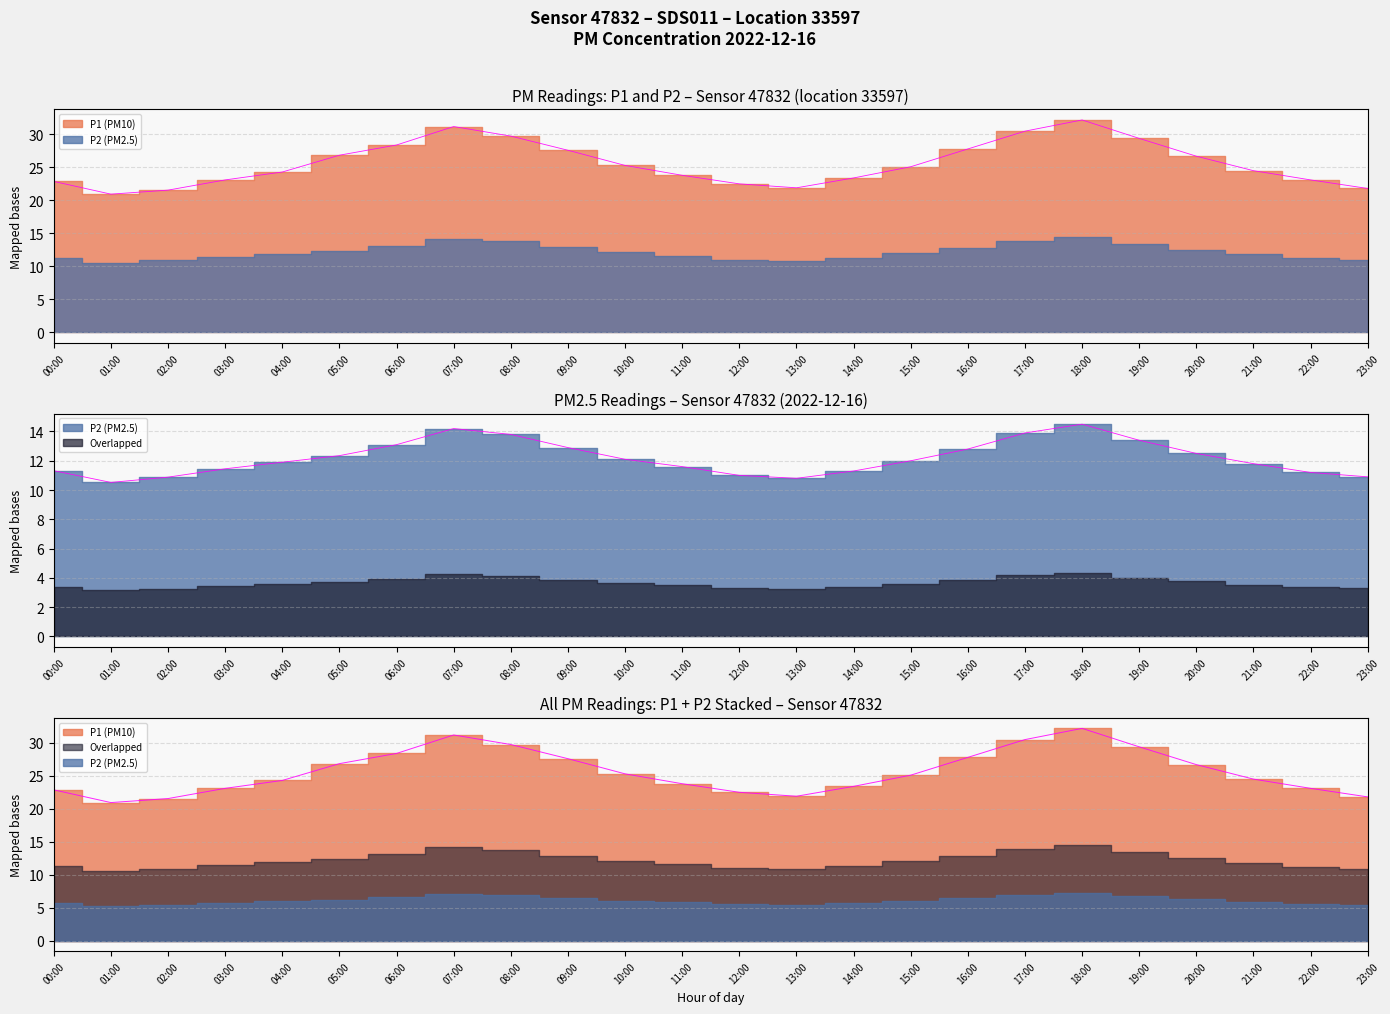

The value of P1 at 14:00 is 23.4. True or false?

True